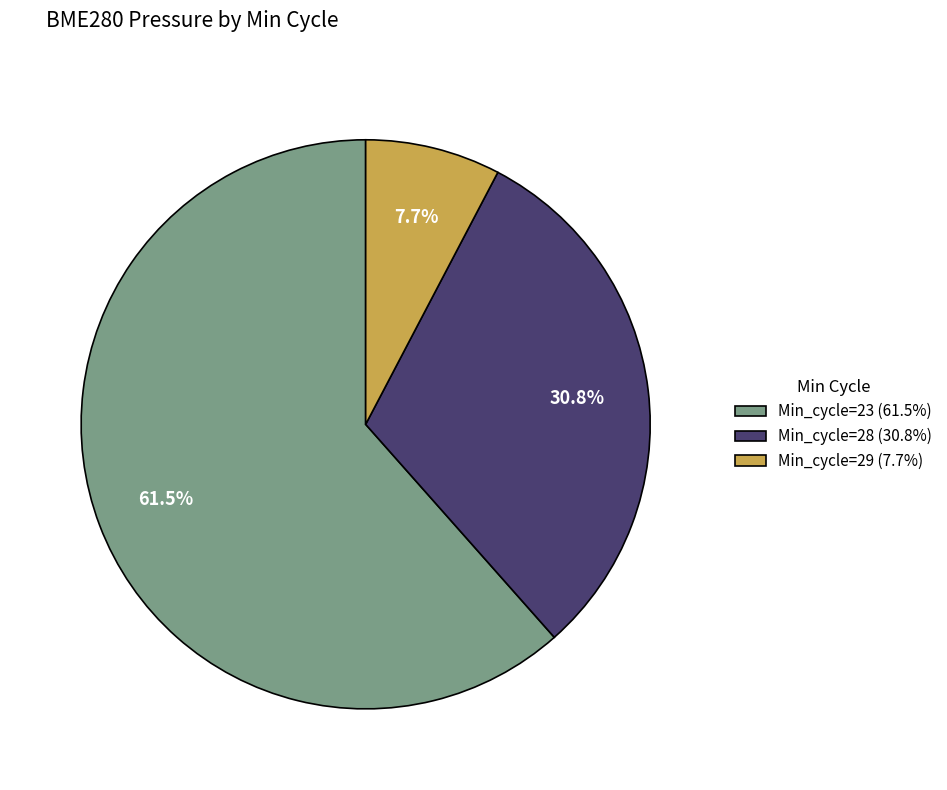

Count the number of slices in the pie.

3